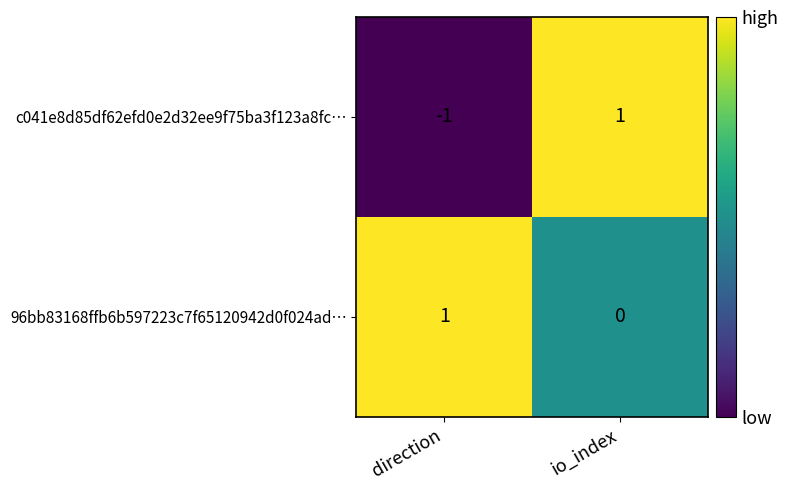

Reading right to left, list all the values displayed in this chart.

c041e8d85df62efd0e2d32ee9f75ba3f123a8fc…: 1	-1
96bb83168ffb6b597223c7f65120942d0f024ad…: 0	1